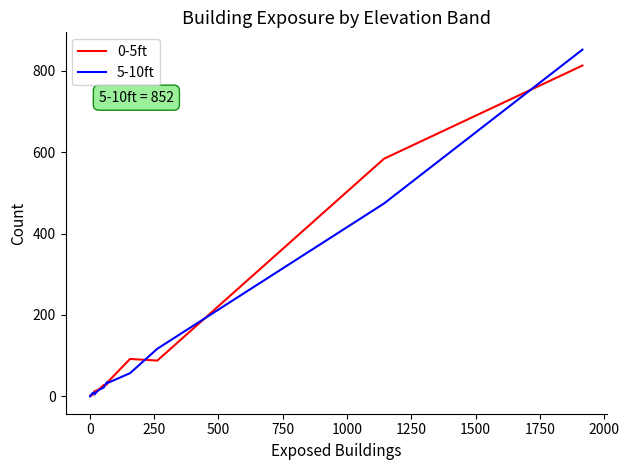

List the series in order of their peak value, highest first.

5-10ft, 0-5ft